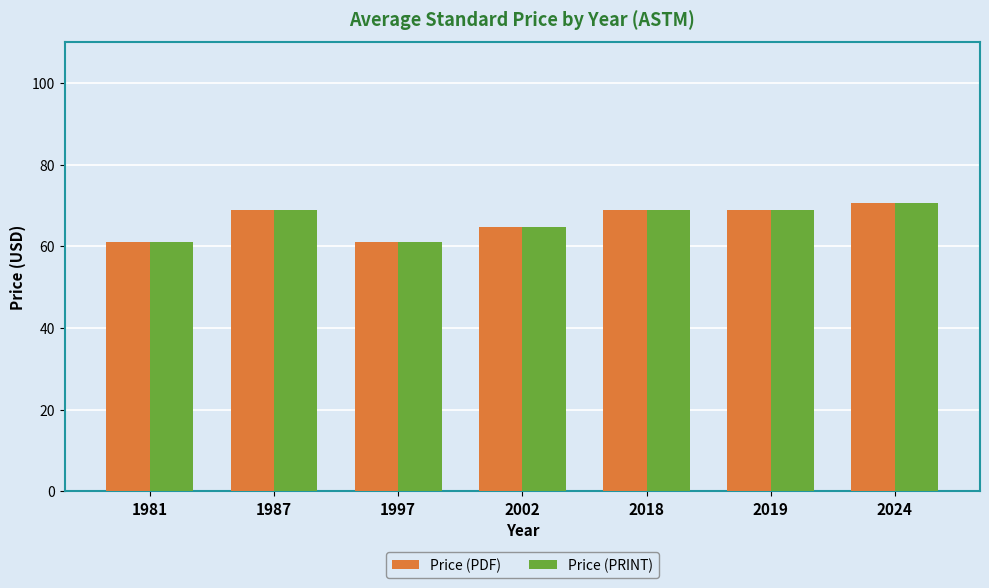

Reading left to right, list all the values displayed in this chart.

Price (PDF): 1981=61.0	1987=69.0	1997=61.0	2002=64.8	2018=69.0	2019=69.0	2024=70.6
Price (PRINT): 1981=61.0	1987=69.0	1997=61.0	2002=64.8	2018=69.0	2019=69.0	2024=70.6